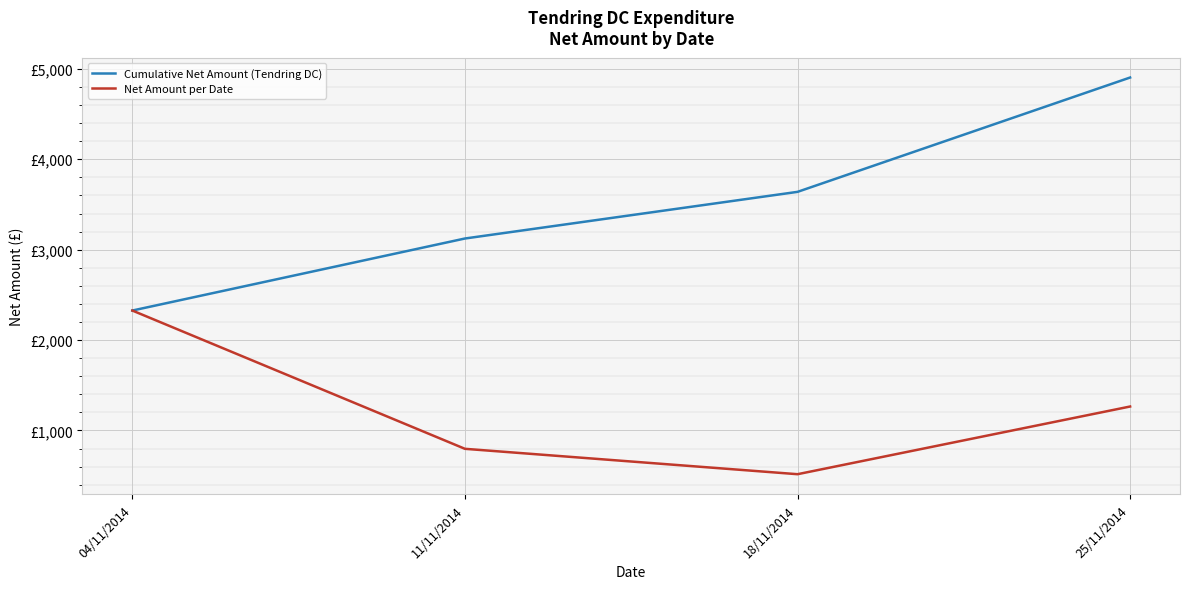

True or false: Cumulative Net Amount (Tendring DC) and Net Amount per Date intersect in this chart.

False